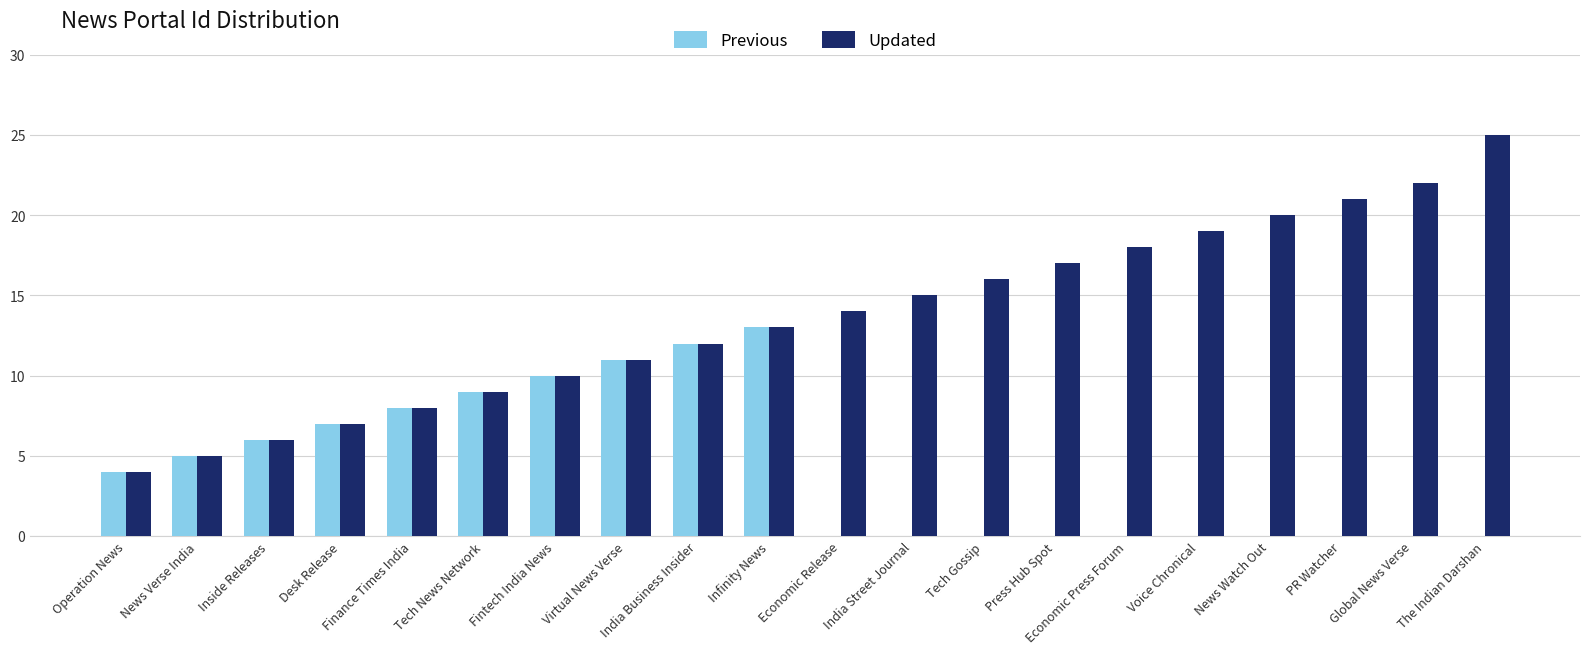

Is it true that Previous equals 11 at Inside Releases?

False